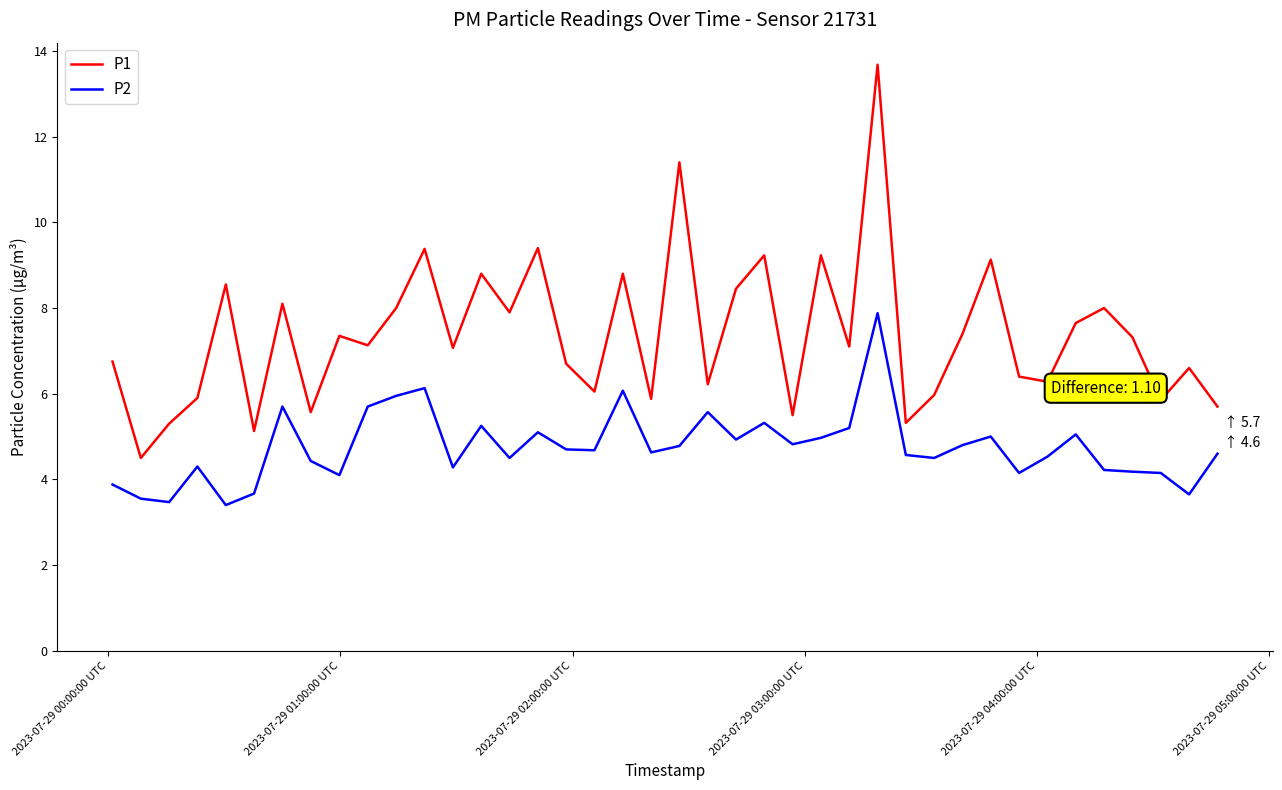

Which series has the largest range (max minus min)?

P1